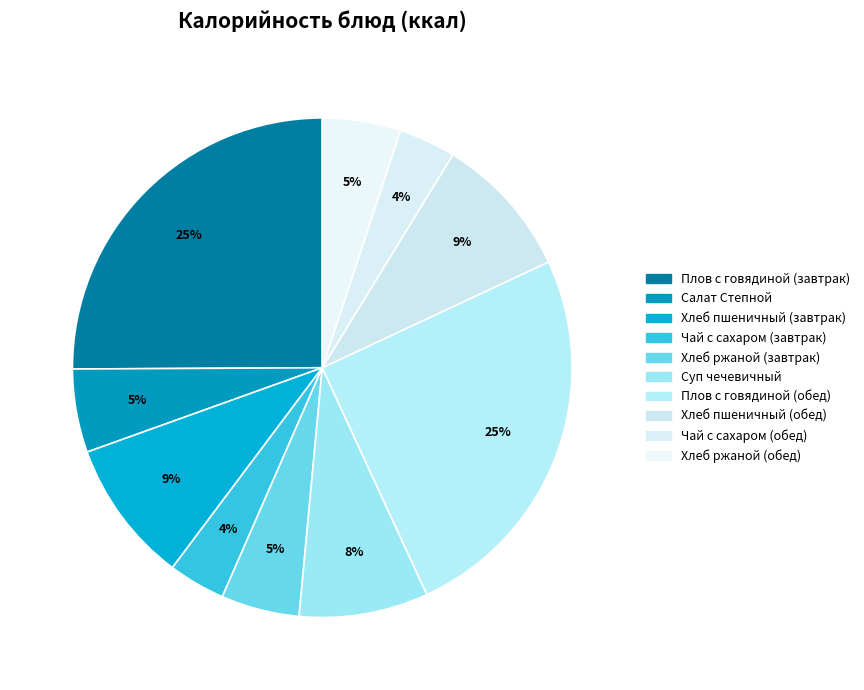

Which slice is the largest?

Плов с говядиной (завтрак)